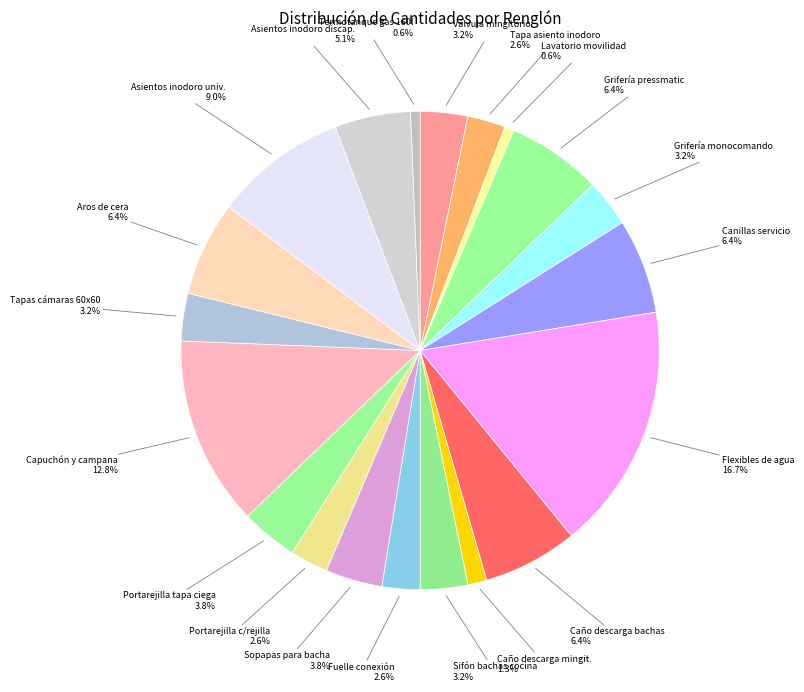

How many slices are in this pie chart?

20